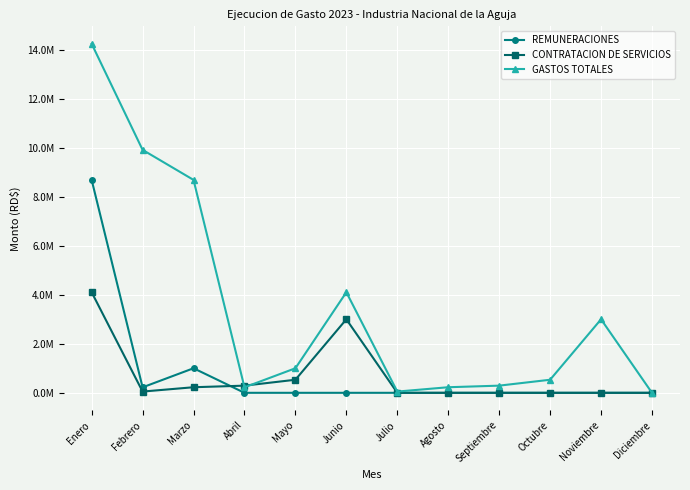

What are all the series names shown in the legend?

REMUNERACIONES, CONTRATACION DE SERVICIOS, GASTOS TOTALES